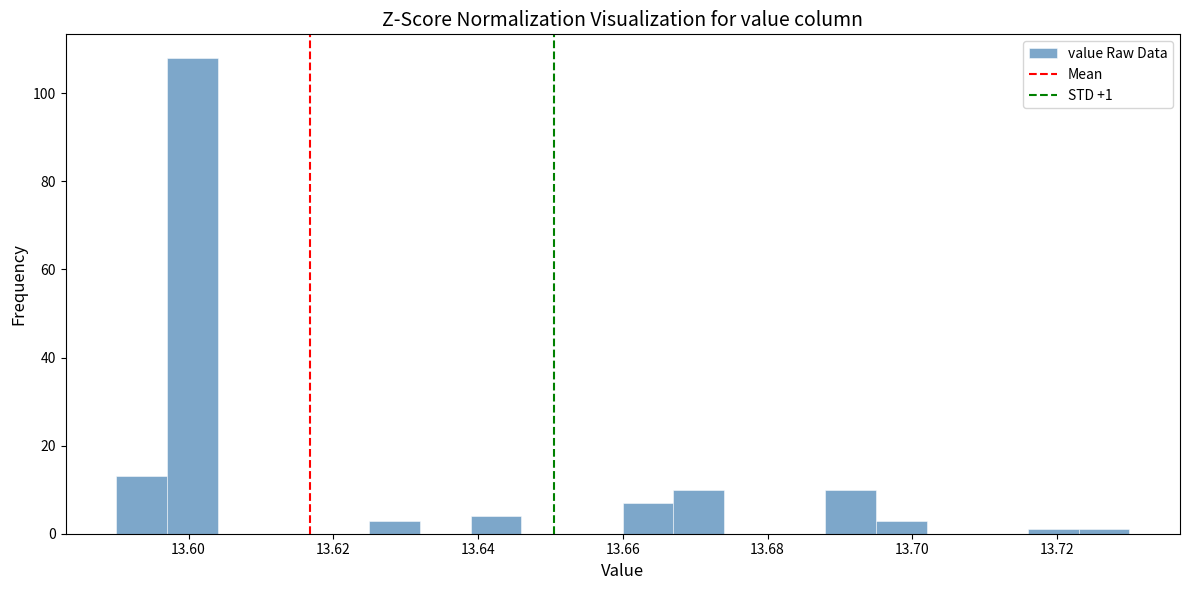

Read against the x-axis, roughly where is the centre of the tallest bar?

13.600